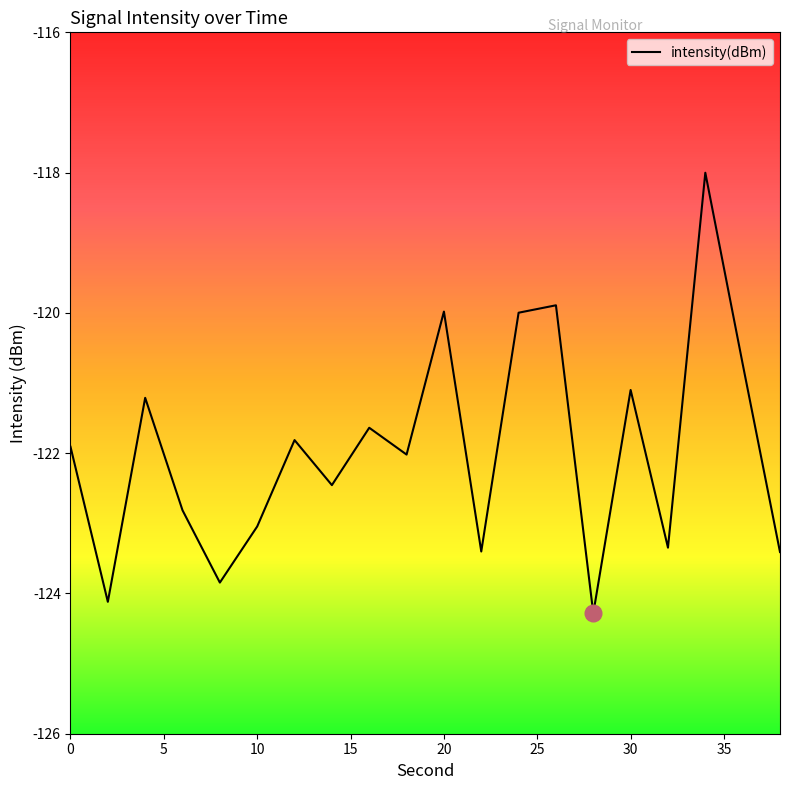

What is the smallest value displayed?

-124.3